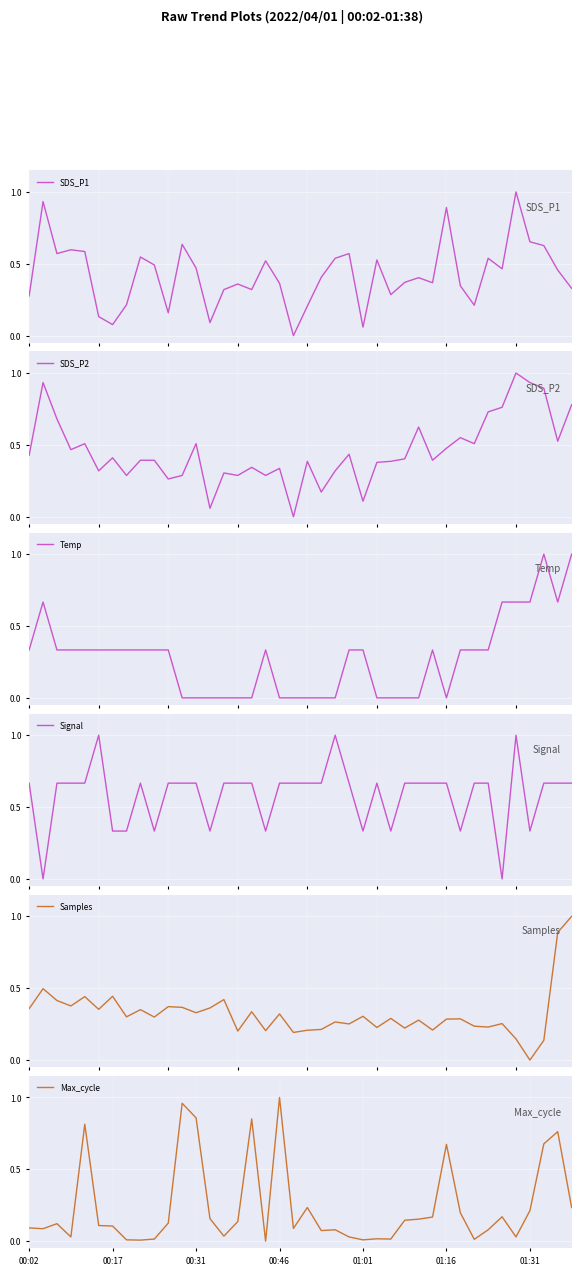

What is the maximum value shown in the chart?

1.0